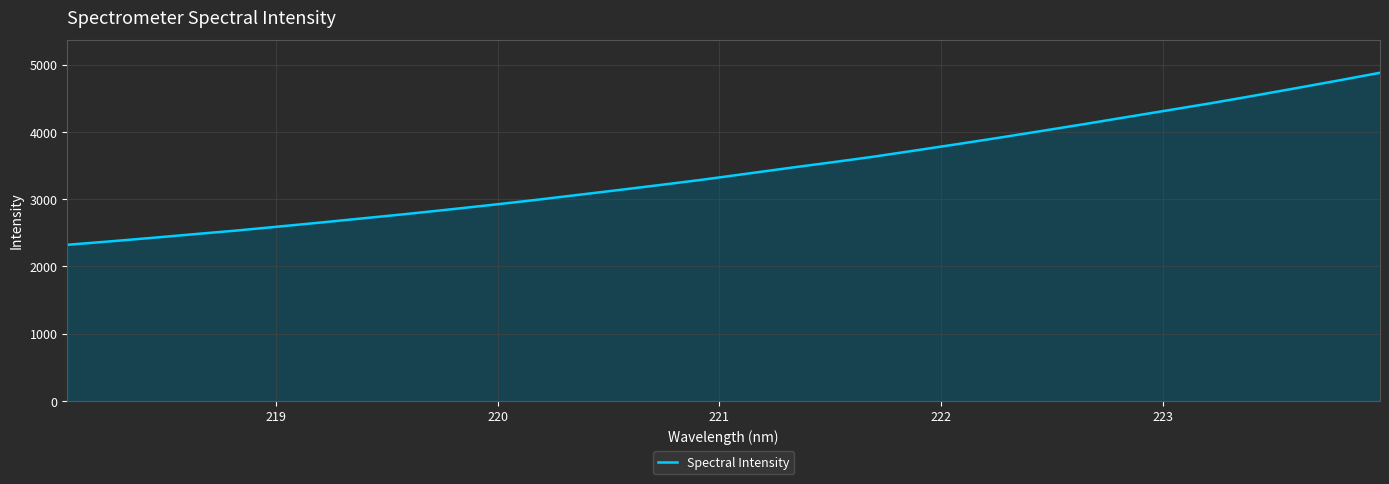

What is the greatest value displayed?

4879.3